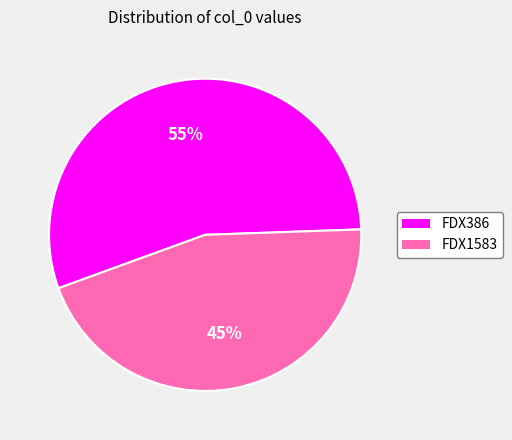

To the nearest percent, what is the difference between the FDX386 and FDX1583 slice percentages?

10%